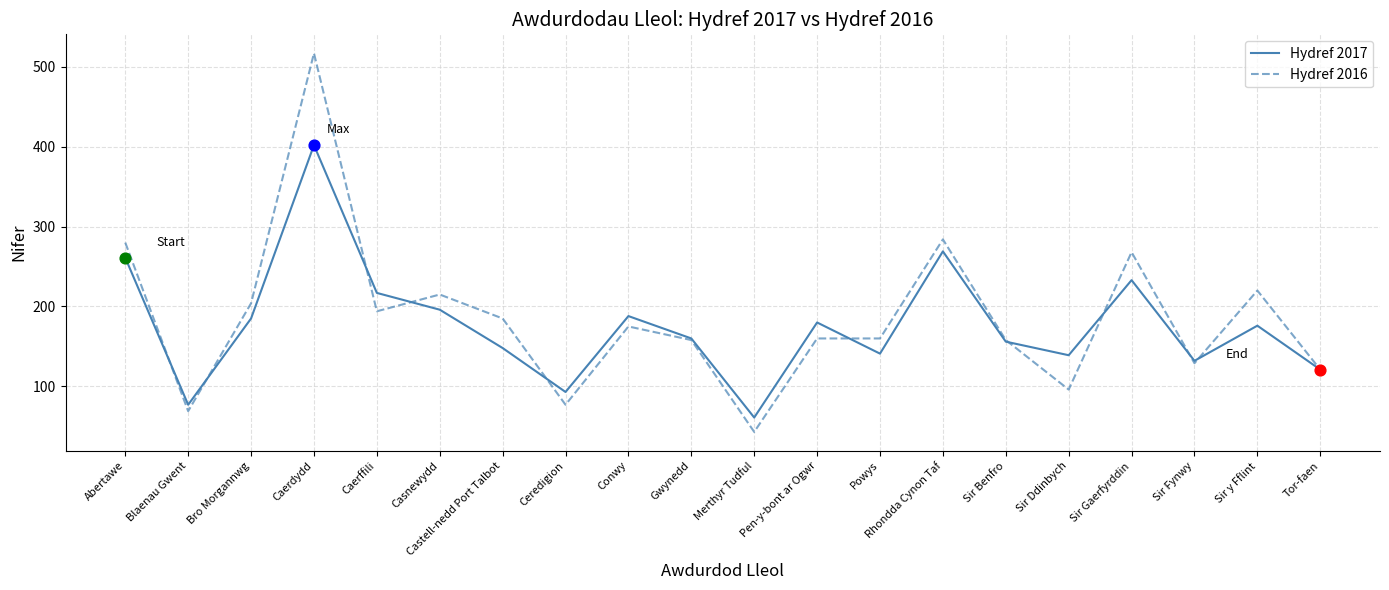

What are all the series names shown in the legend?

Hydref 2017, Hydref 2016